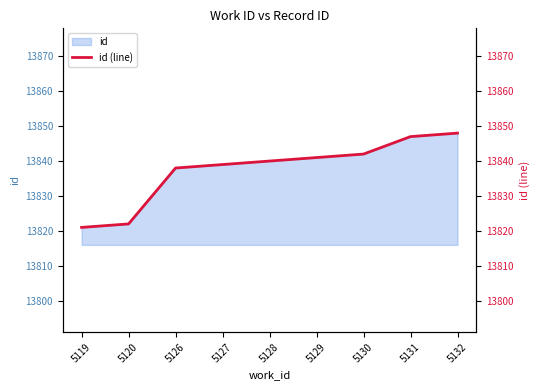

How many data points are less than 13840?

4